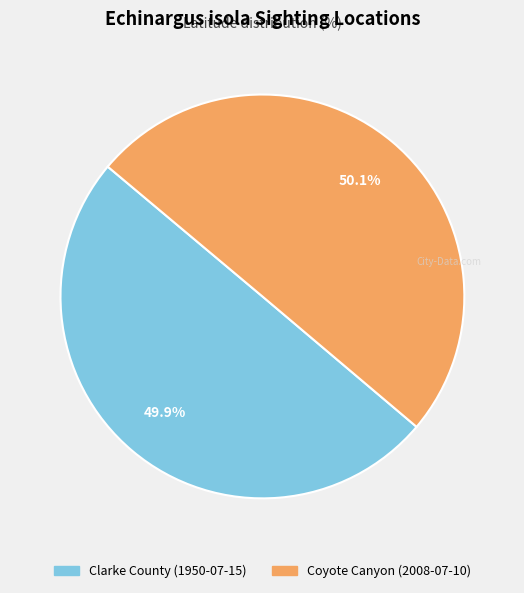

What is the ratio of the value at Clarke County (1950-07-15) to the value at Coyote Canyon (2008-07-10)?

1.0